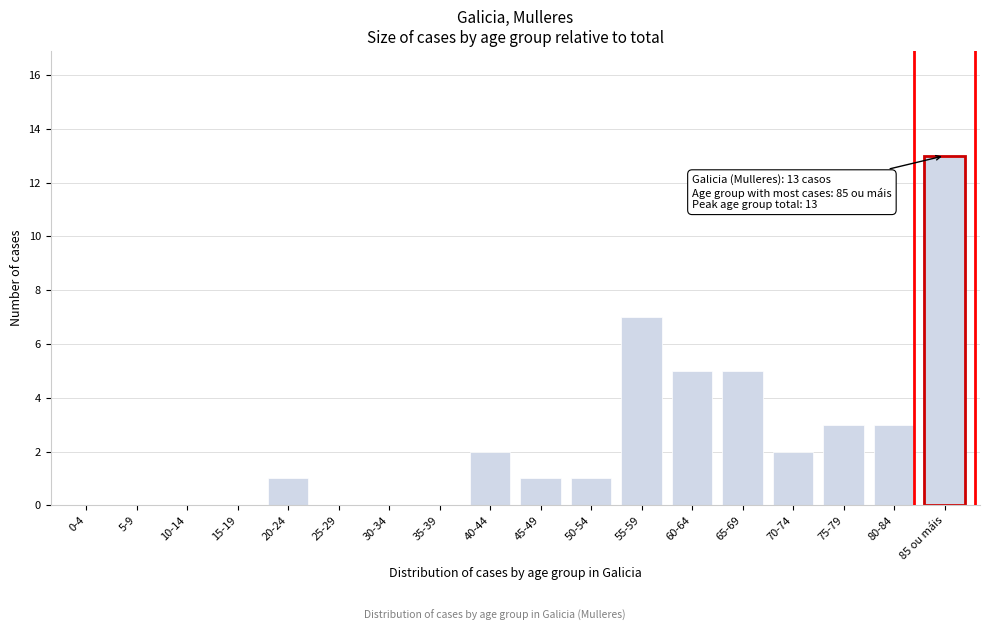

Reading left to right, transcribe all the data shown in this chart.

0-4=0	5-9=0	10-14=0	15-19=0	20-24=1	25-29=0	30-34=0	35-39=0	40-44=2	45-49=1	50-54=1	55-59=7	60-64=5	65-69=5	70-74=2	75-79=3	80-84=3	85 ou máis=13